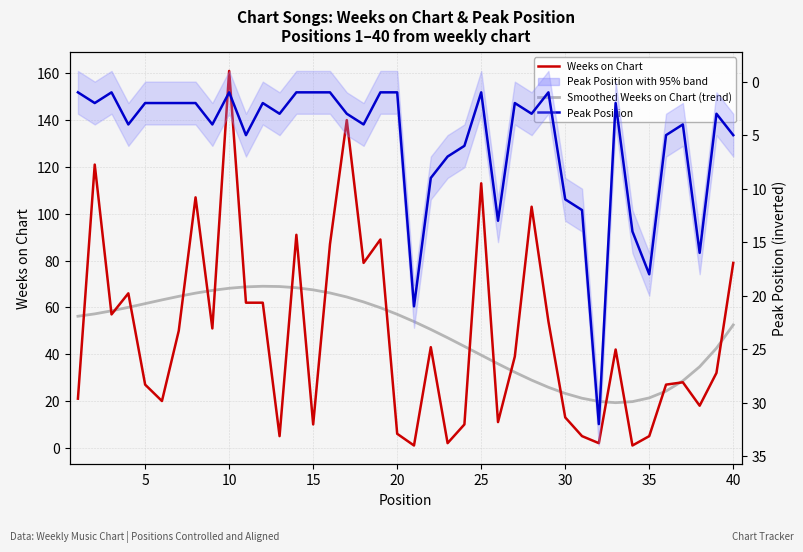

How many categories are shown in the chart?

40